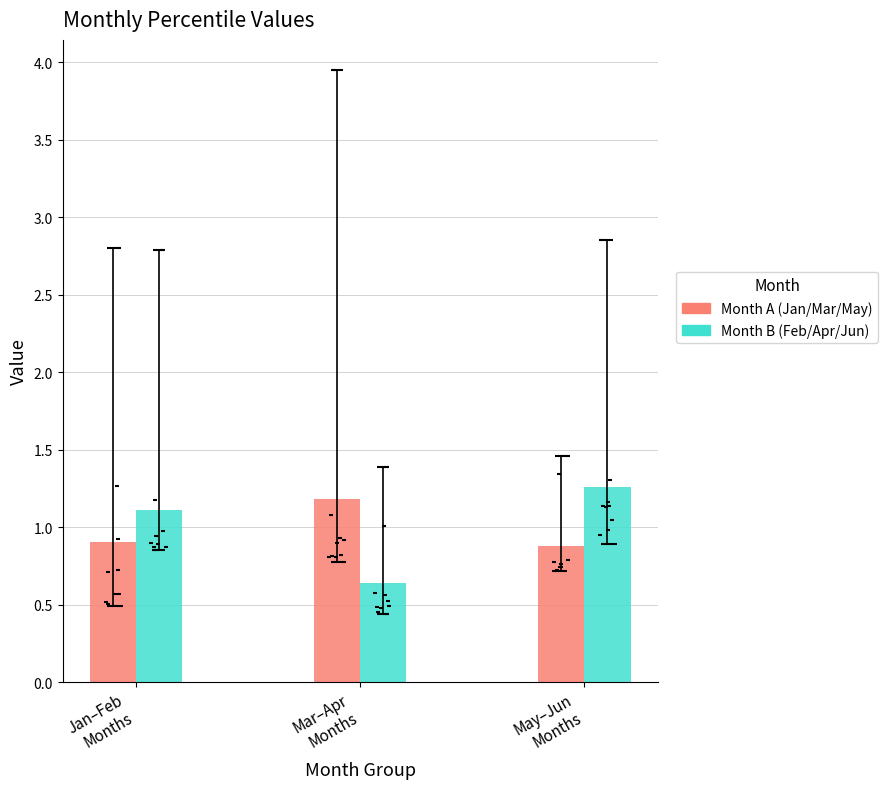

What is the total value across all series at pct85?

4.8